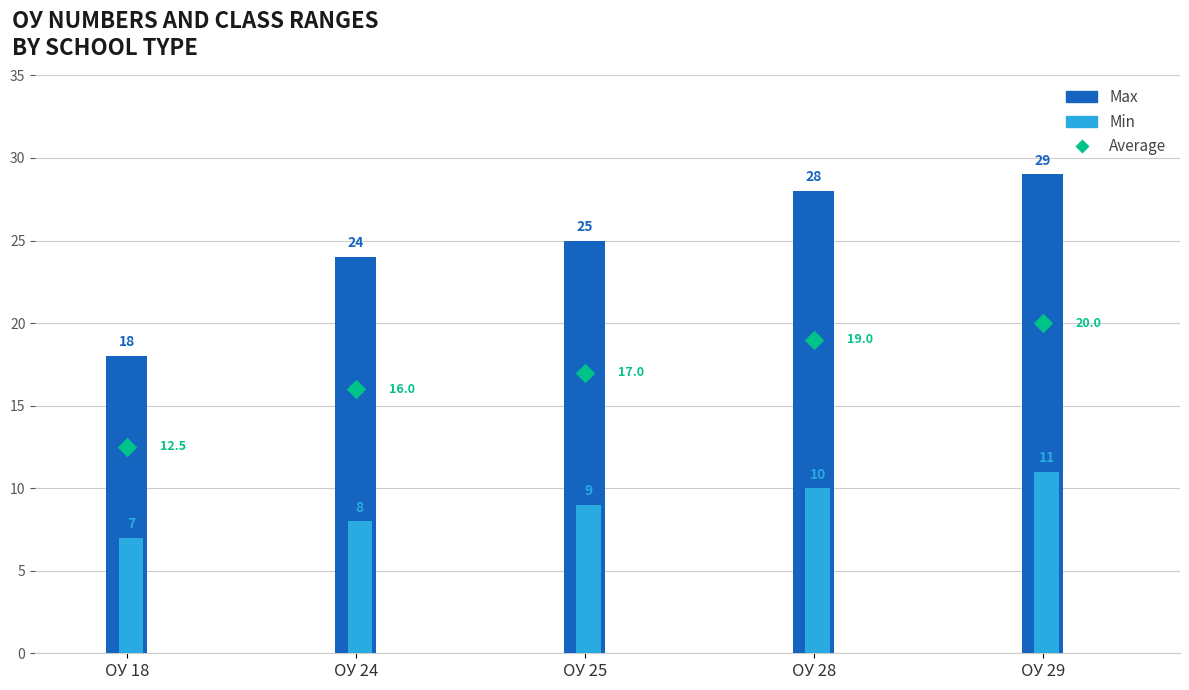

What is the total value across all series at ОУ 18?

37.5